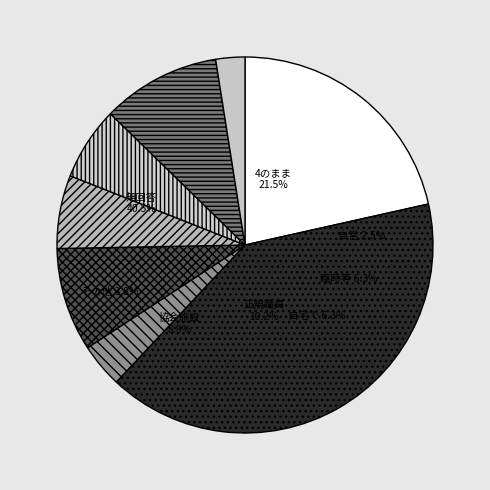

To the nearest percent, what percentage of the pie is 33?

14%